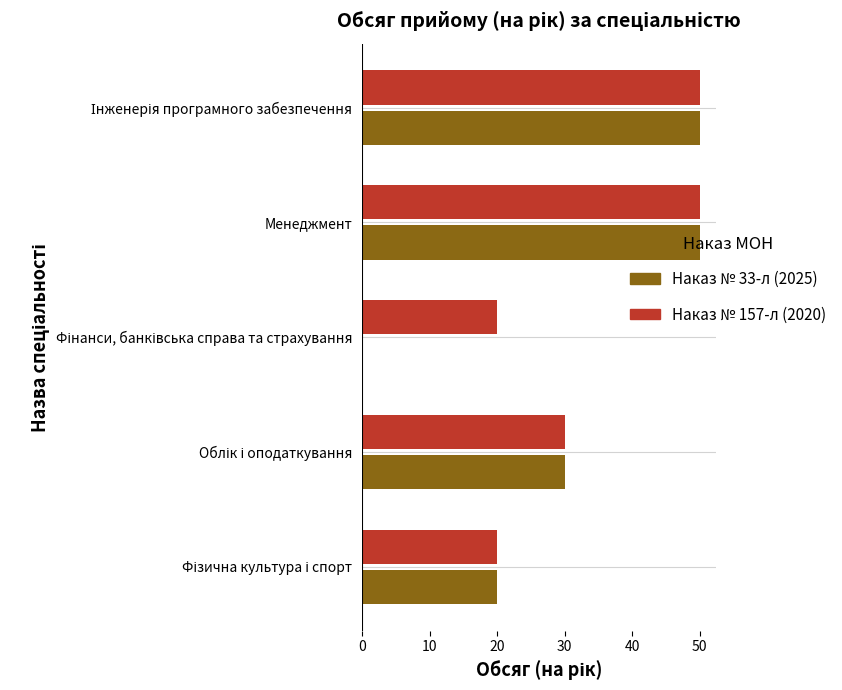

The Наказ № 157-л (2020) series shows 18 at Менеджмент. True or false?

False